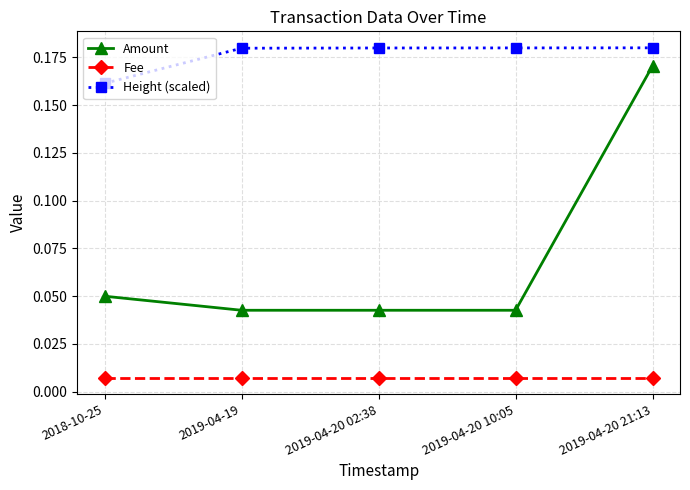

True or false: Fee and Height (scaled) intersect in this chart.

False